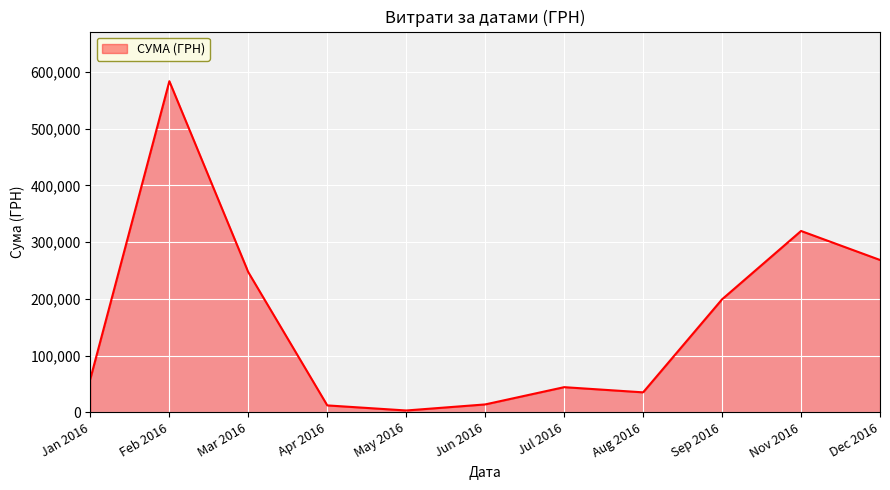

Which has a higher value, Dec 2016 or Jul 2016?

Dec 2016